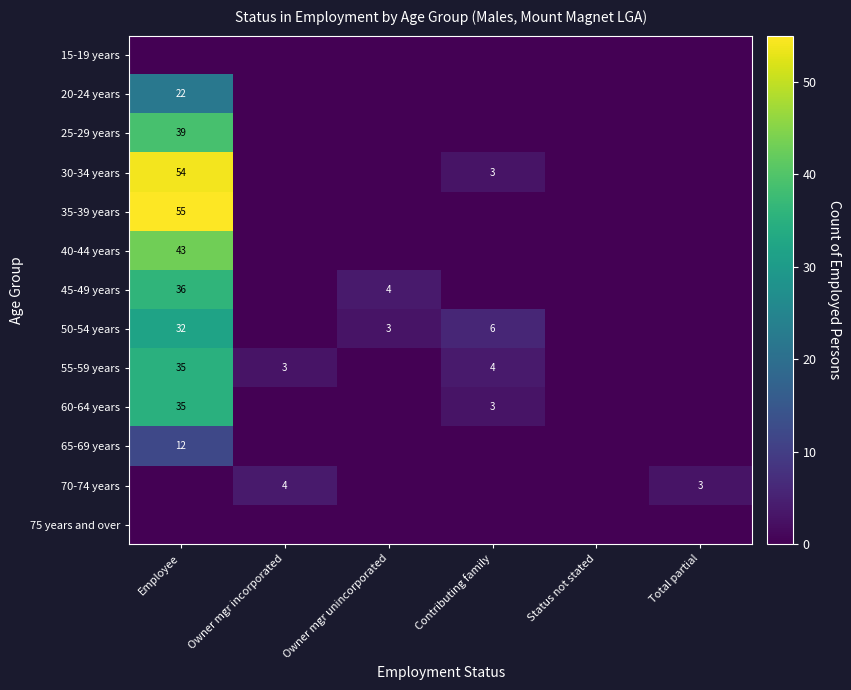

At how many categories does at least one series exceed 51?

1